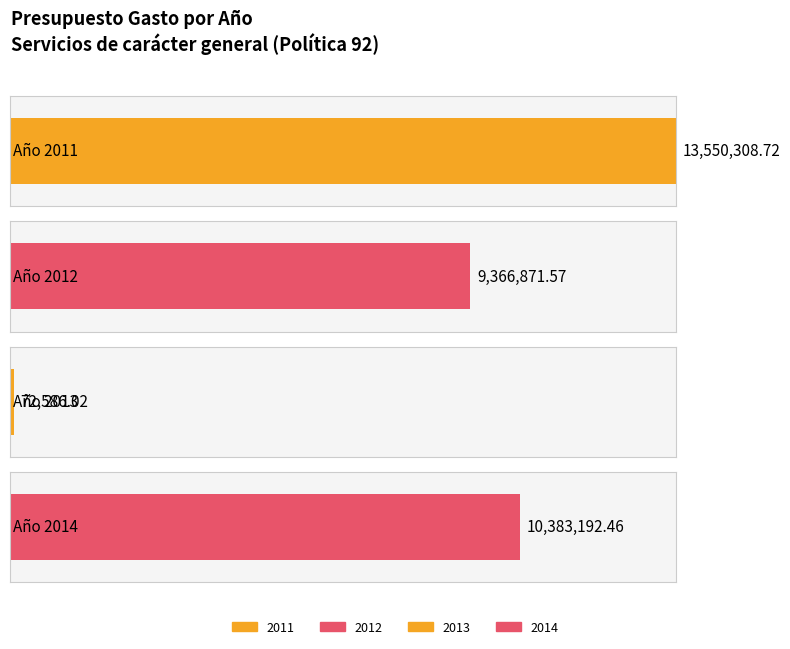

What value does the data have at 2013?

72586.0